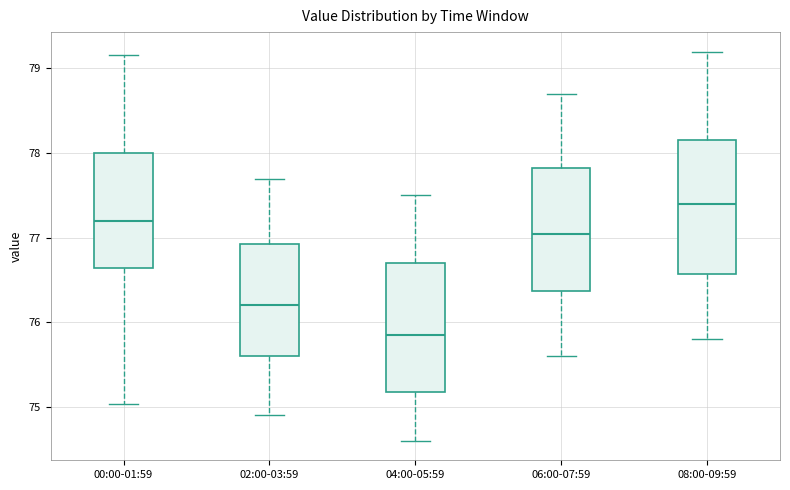

Reading left to right, read every box against the y-axis: the position of its median line, the range the box covers, and the ends of its whiskers. The values are not printed on the chart, so give them approximately, as read against the axis.

00:00-01:59: median 77.2, box 76.6 to 78.0, whiskers 75.0 to 79.2
02:00-03:59: median 76.2, box 75.6 to 76.9, whiskers 74.9 to 77.7
04:00-05:59: median 75.9, box 75.2 to 76.7, whiskers 74.6 to 77.5
06:00-07:59: median 77.1, box 76.4 to 77.8, whiskers 75.6 to 78.7
08:00-09:59: median 77.4, box 76.6 to 78.2, whiskers 75.8 to 79.2